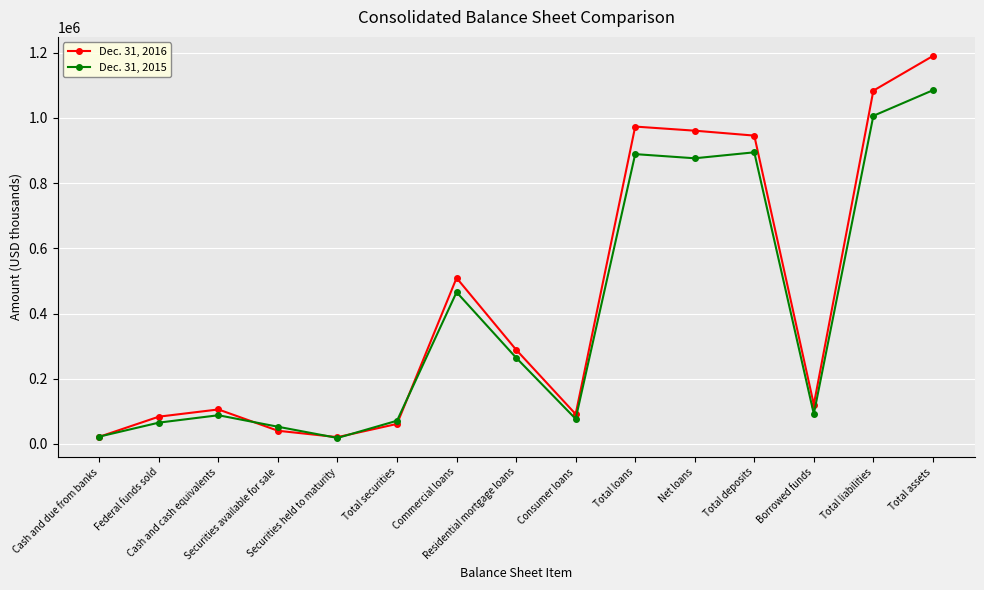

True or false: Dec. 31, 2015 and Dec. 31, 2016 cross at least once.

True